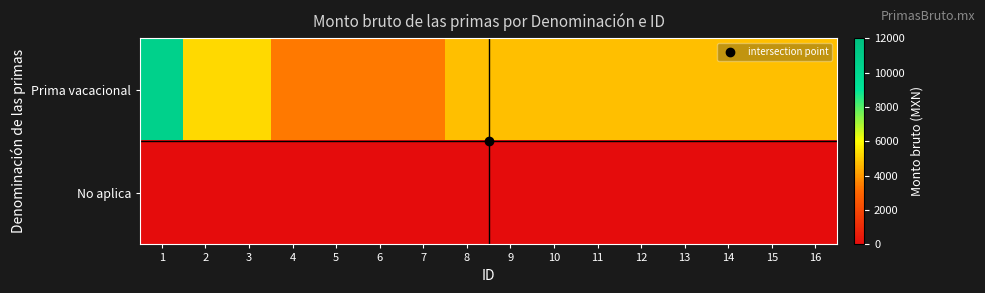

Rank the series by their maximum value, from lowest to highest.

No aplica, Prima vacacional